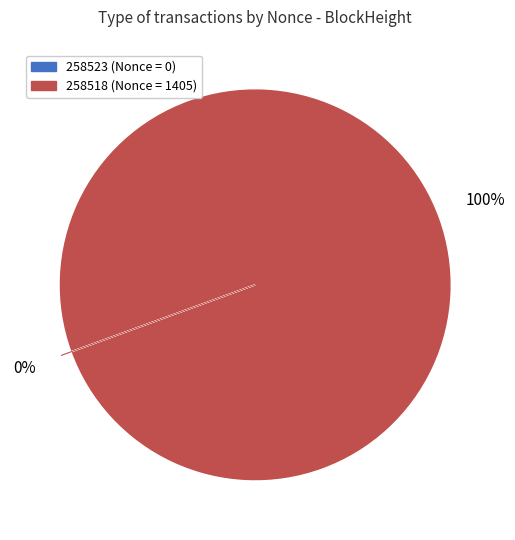

The 258518 slice represents 100% of the pie. True or false?

True